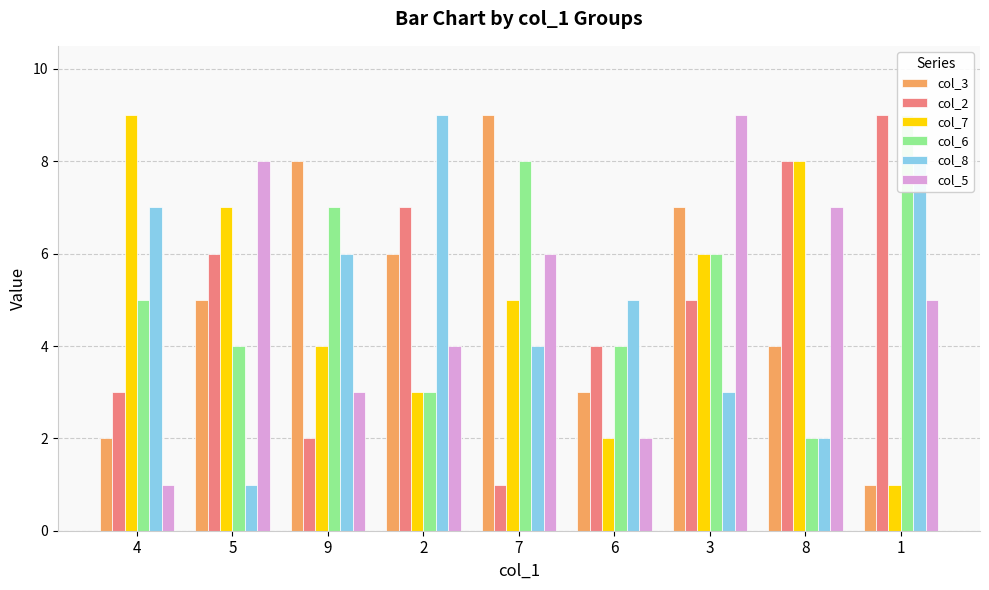

How many series are shown in this chart?

6